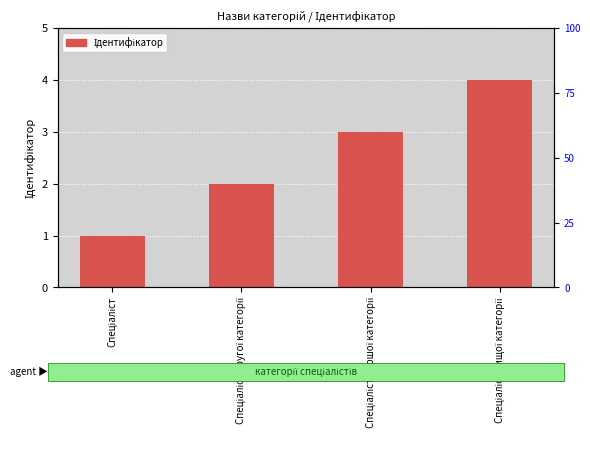

List the labels in order of value, largest first.

Спеціаліст вищої категорії, Спеціаліст першої категорії, Спеціаліст другої категорії, Спеціаліст